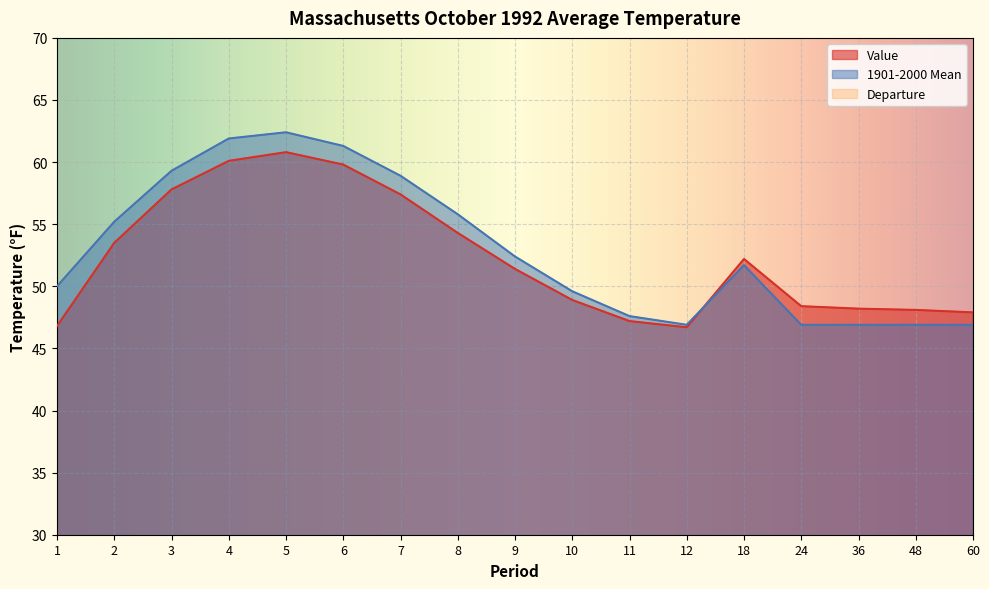

What are all the series names shown in the legend?

Value, 1901-2000 Mean, Departure